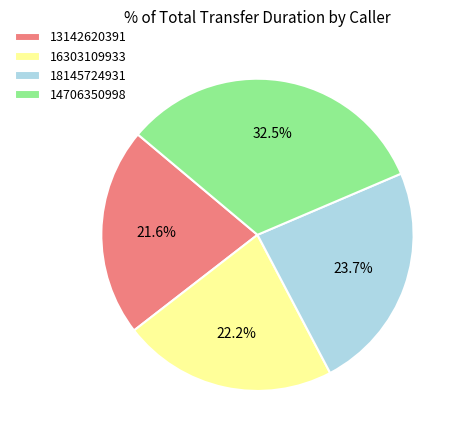

How many segments does this pie chart have?

4